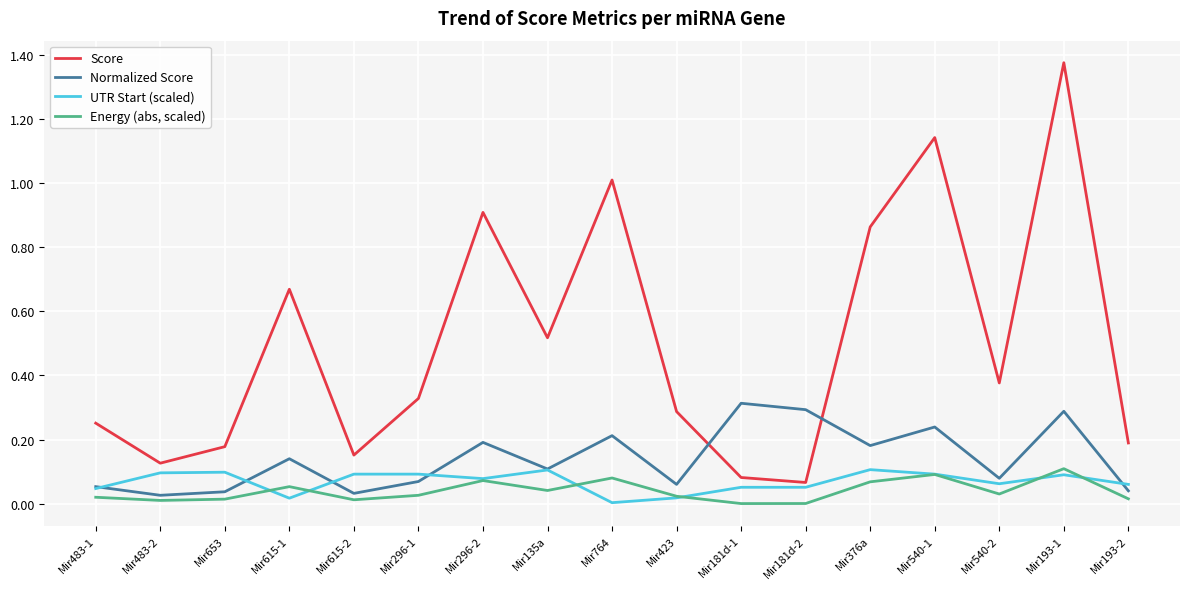

Which series ends up on top after the final intersection of Normalized Score and Score?

Score